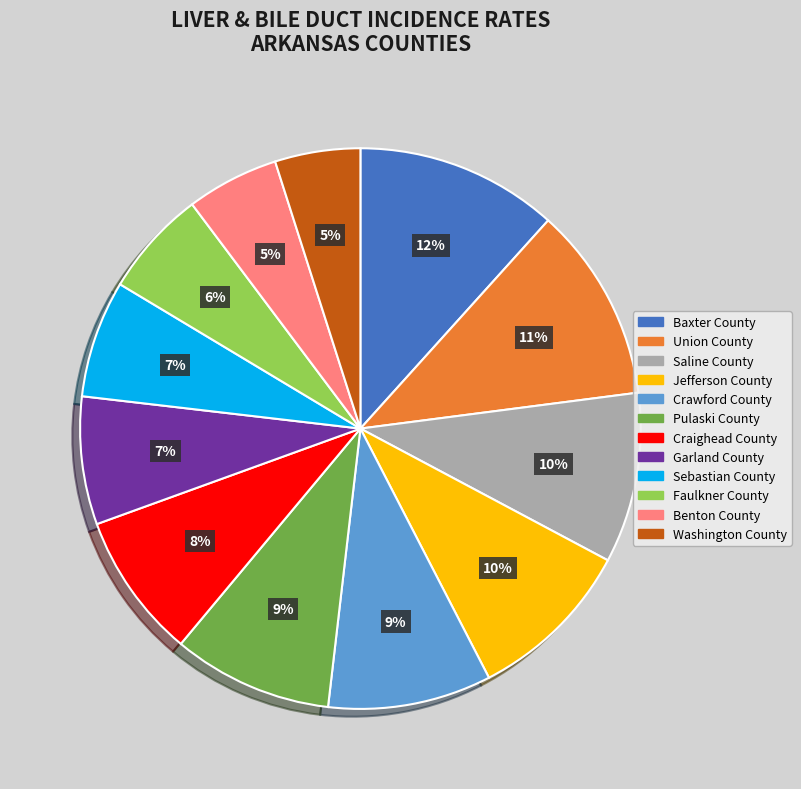

To the nearest percent, what is the combined percentage of Craighead County and Washington County?

13%